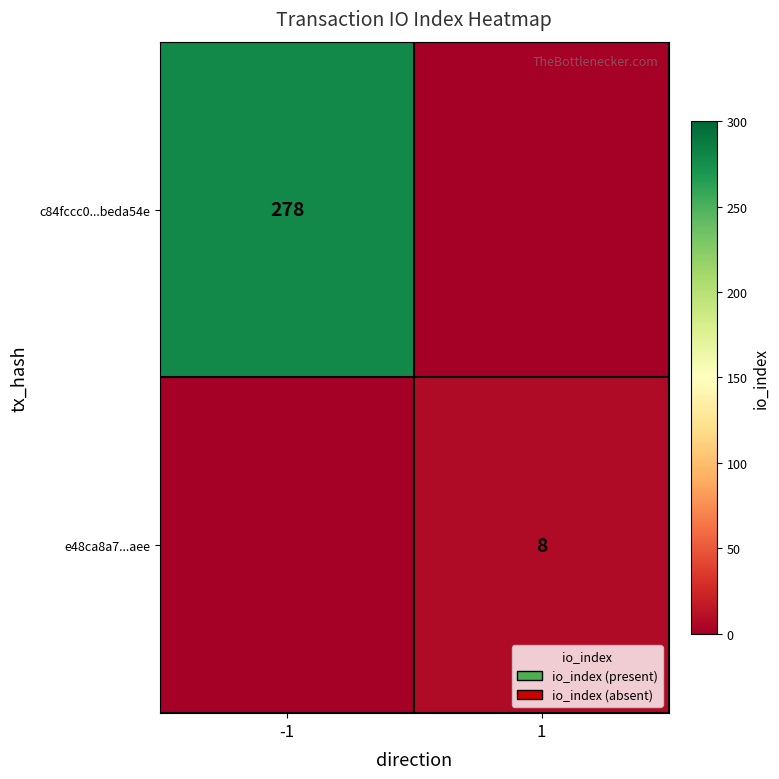

Is the value of e48ca8a7...aee at 1 greater than the value of c84fccc0...beda54e at -1?

No